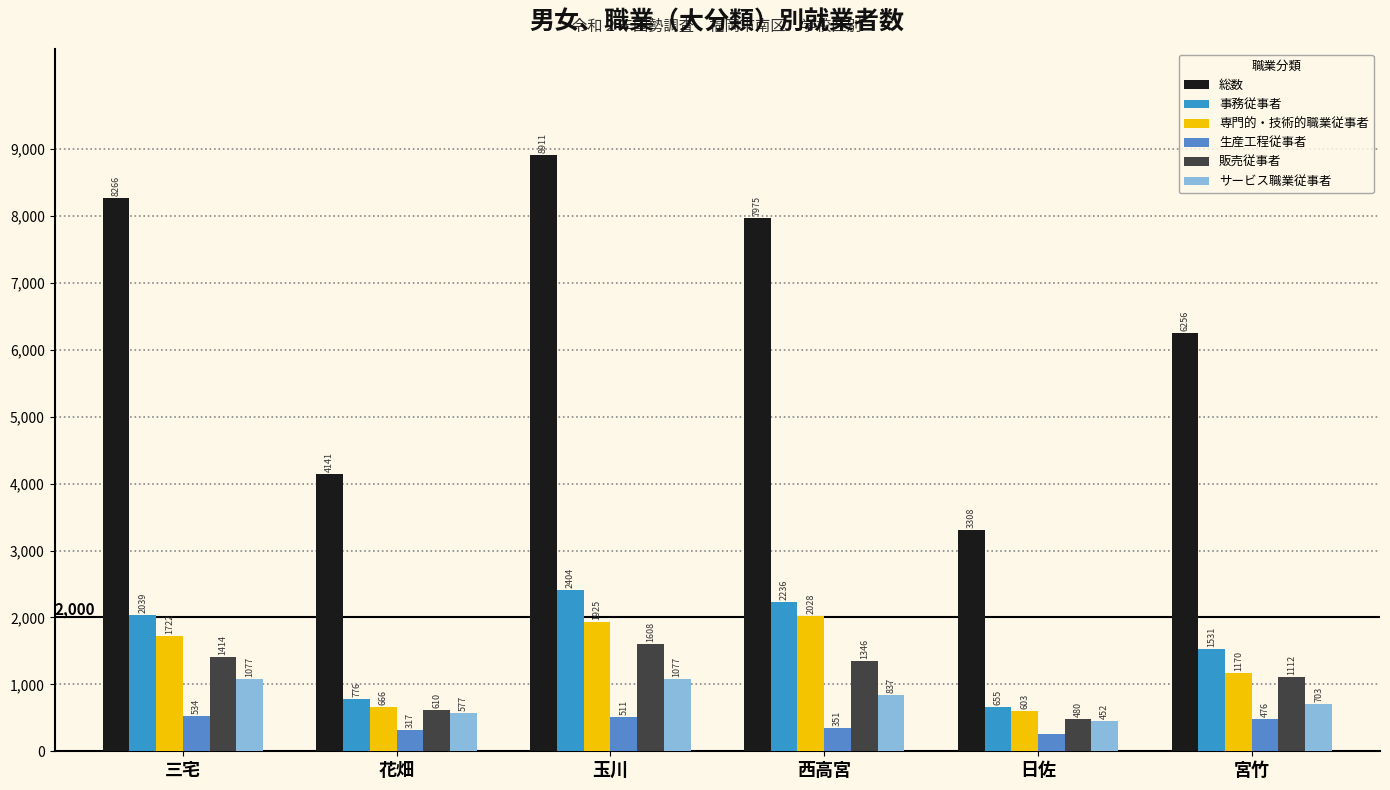

What is the lowest value of the 事務従事者 series?

655